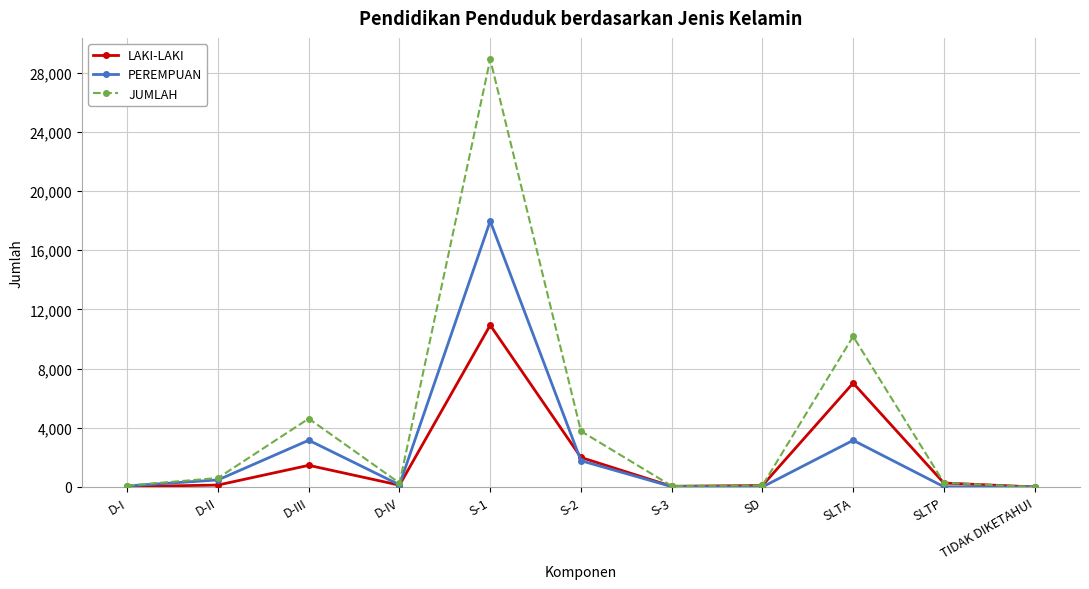

At which category is the sum across all series the highest?

S-1